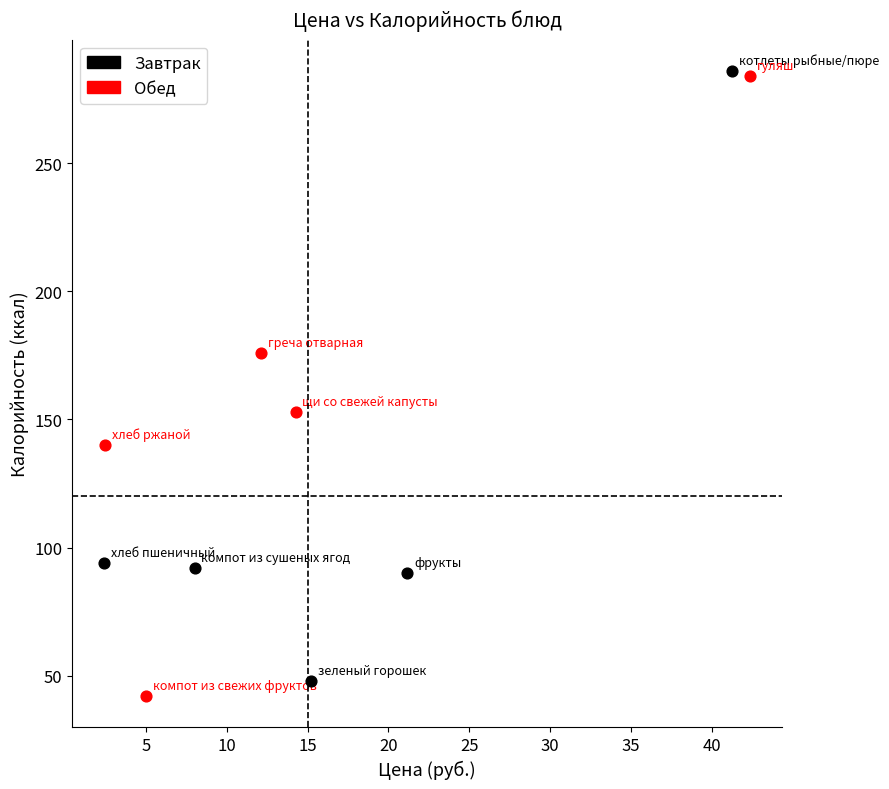

Which series has the largest Y range (max minus min)?

Обед